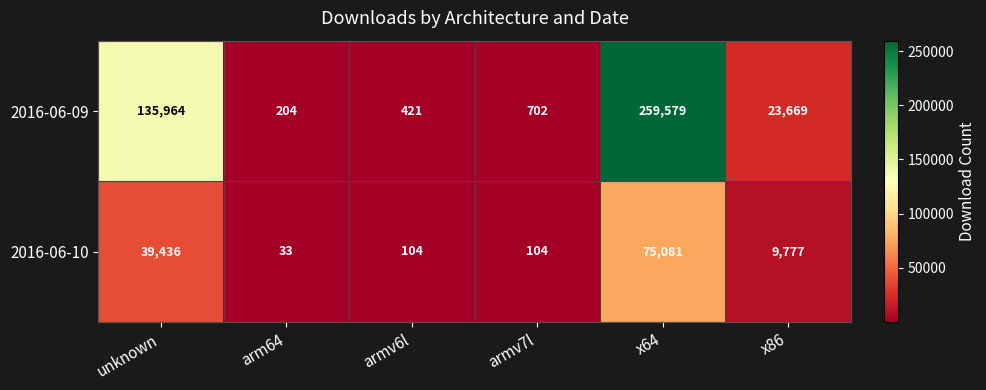

List the series in order of their peak value, highest first.

2016-06-09, 2016-06-10